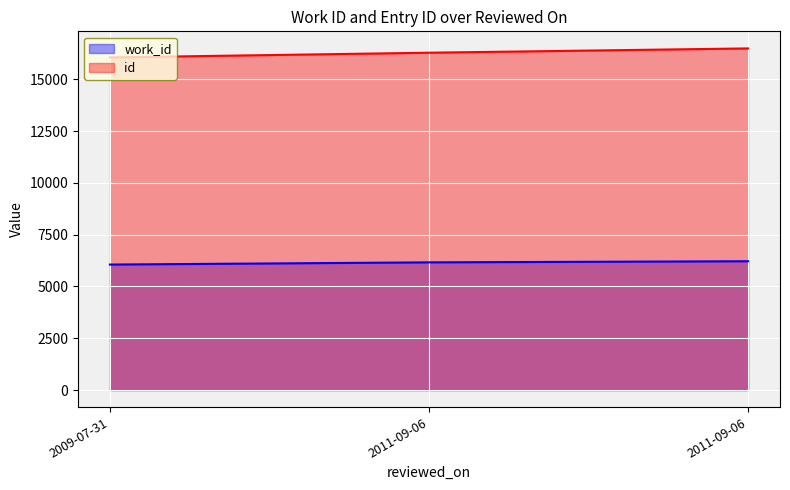

Rank the series by their maximum value, from lowest to highest.

work_id, id